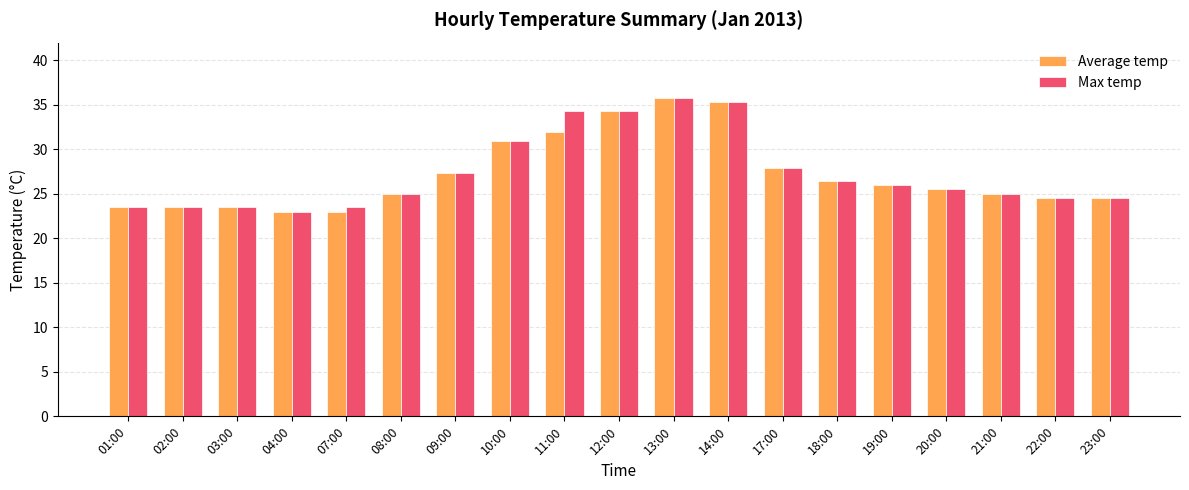

What is the difference between the Max temp values at 22:00 and 01:00?

1.0